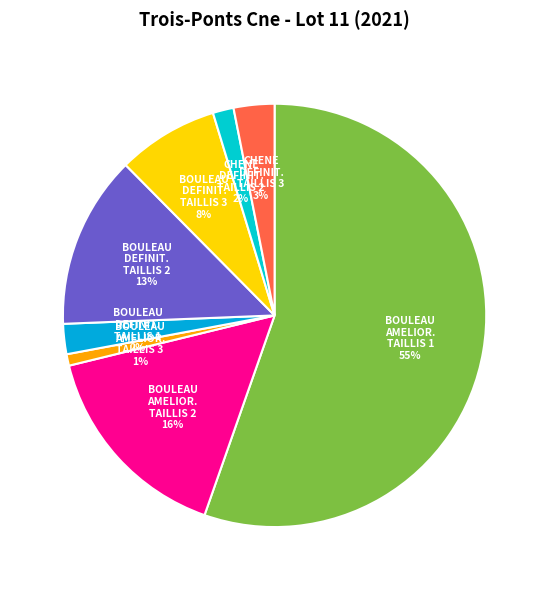

Count the number of slices in the pie.

8